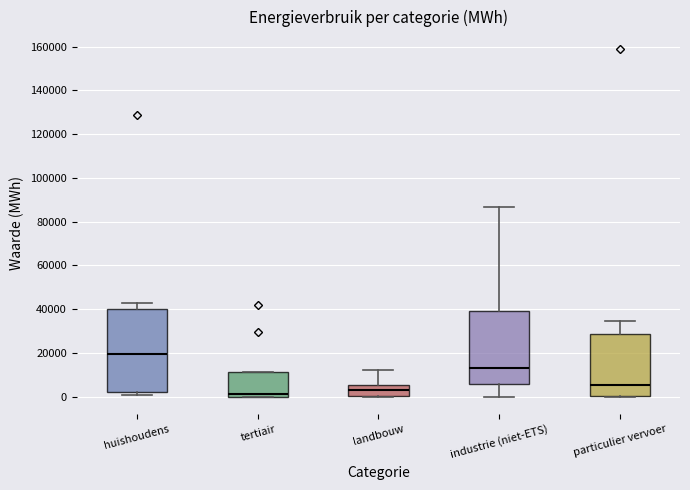

Which box is the tallest, from its lower edge to its upper edge?

huishoudens